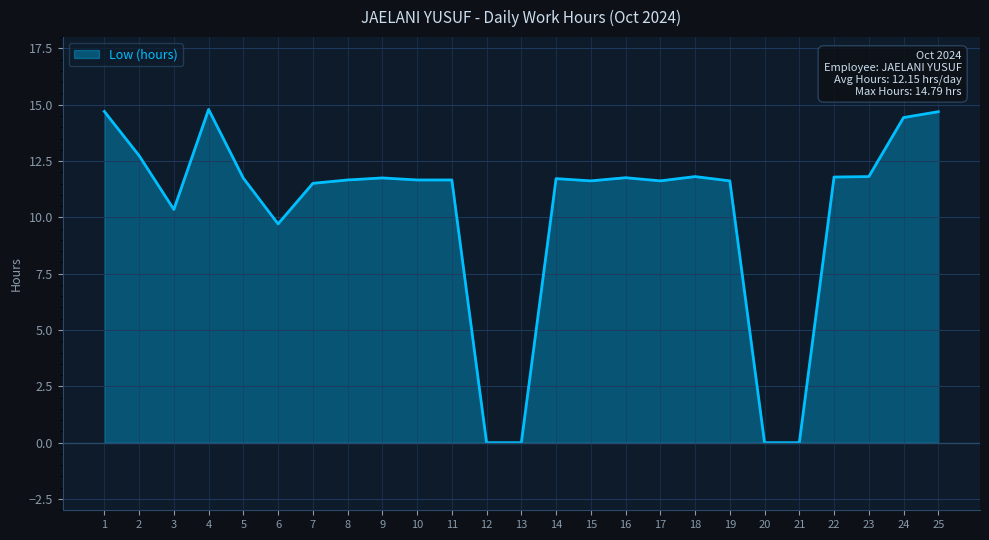

Which has a higher value, 13 or 24?

24